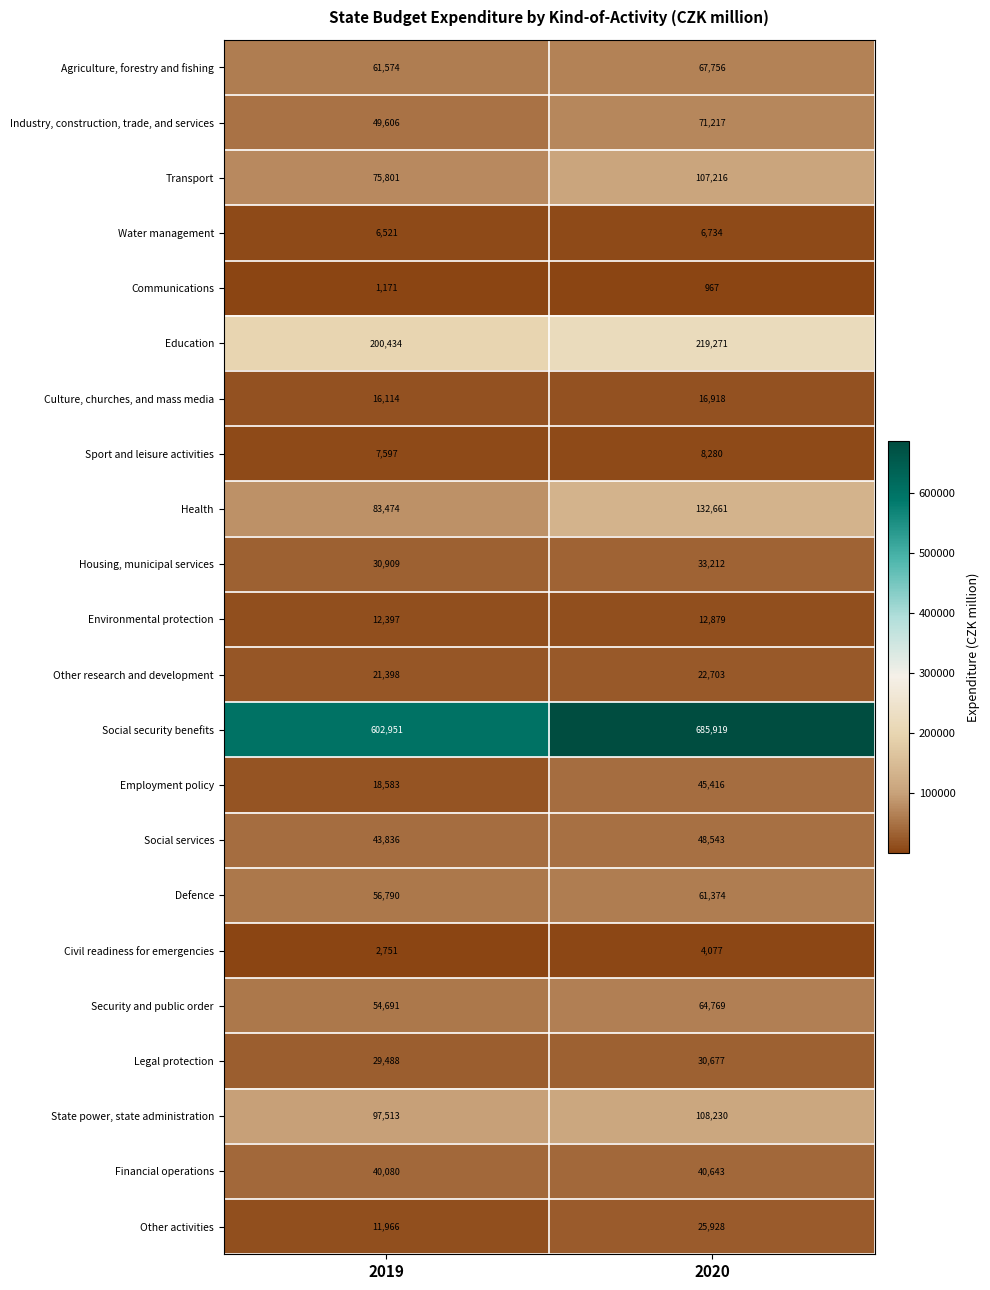

At which category is the sum across all series the highest?

2020